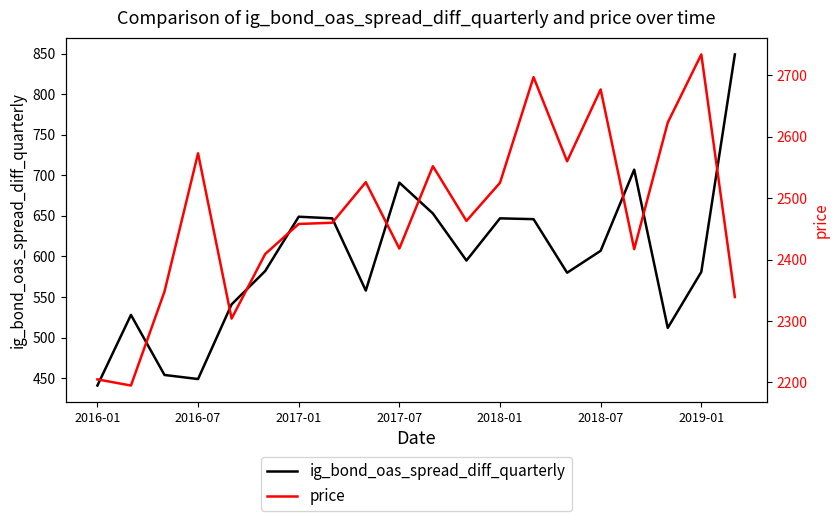

What is the difference between the second highest and second lowest values in the ig_bond_oas_spread_diff_quarterly series?

258